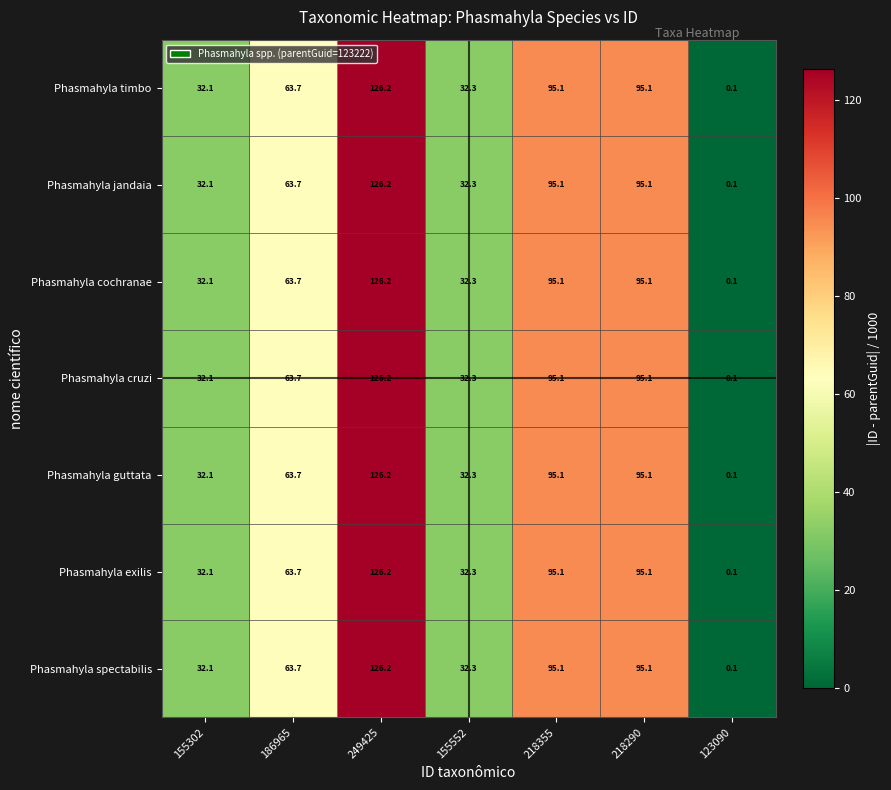

What is the difference between the Phasmahyla cruzi values at 186965 and 249425?

62.5